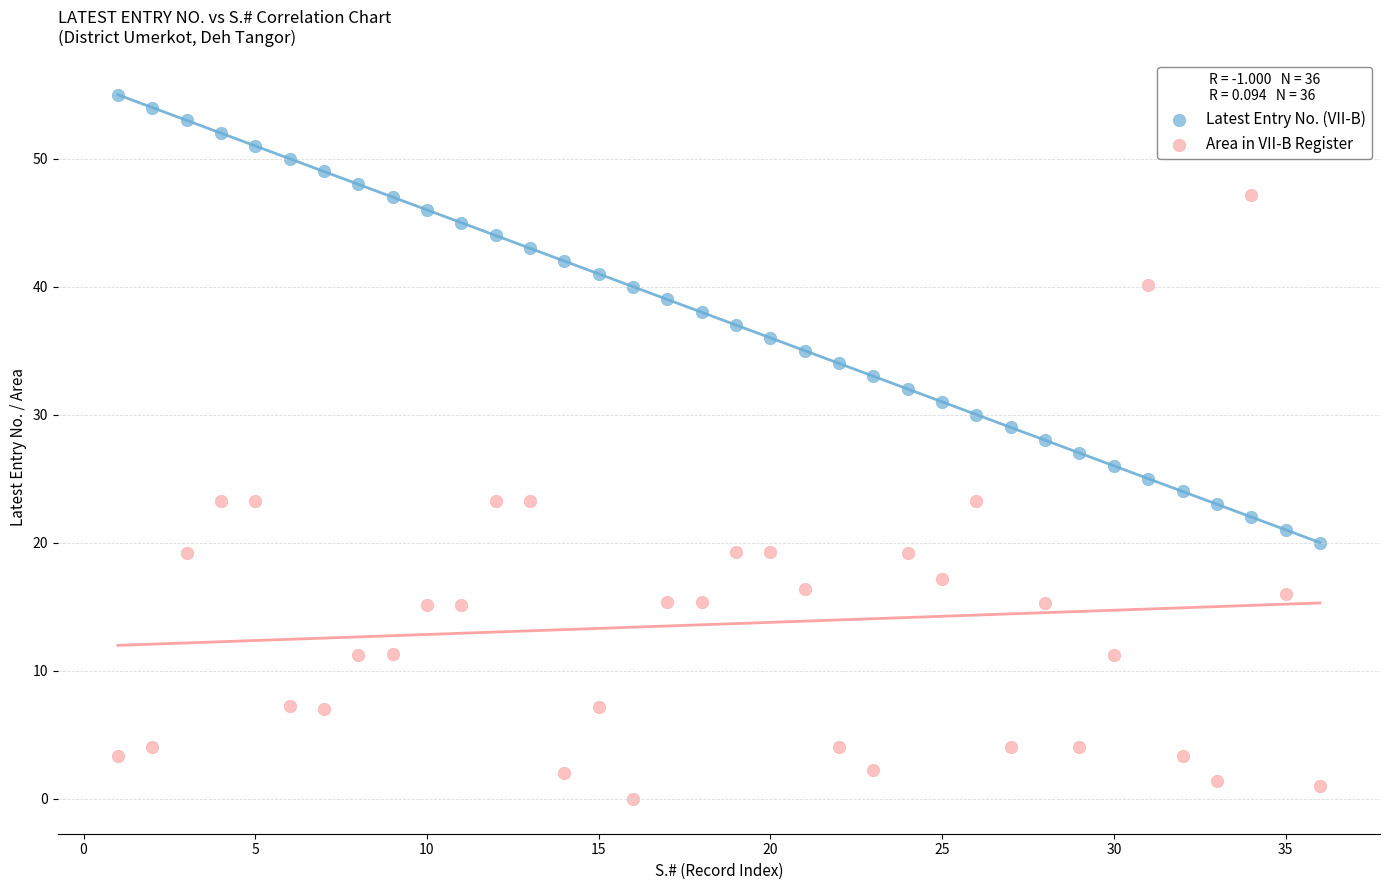

Which series contains the highest Y value?

Latest Entry No. (VII-B)